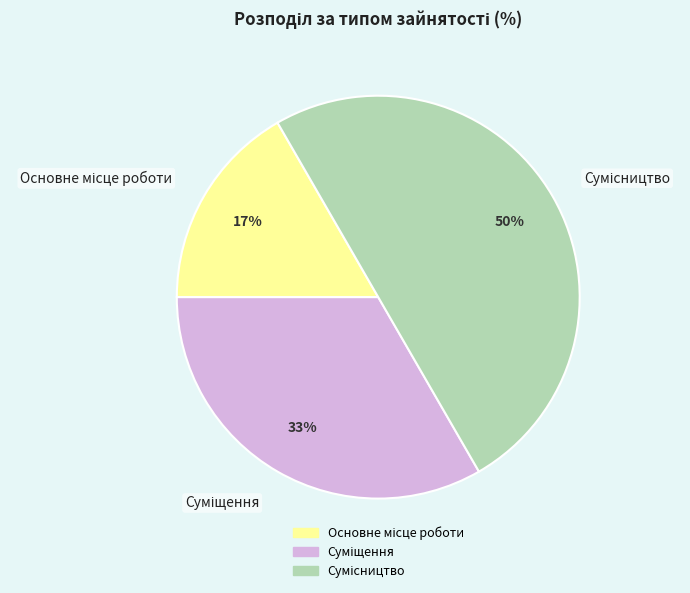

To the nearest percent, what is the average slice percentage?

33%